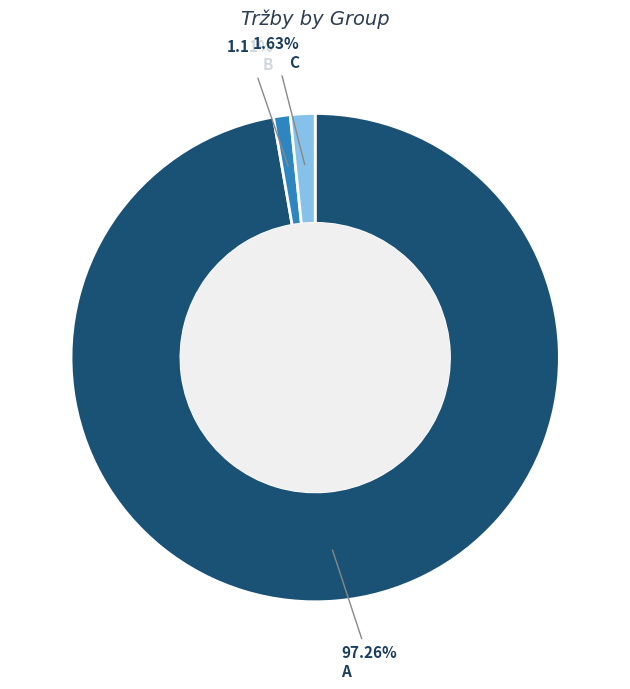

What is the ratio of the value at B to the value at C?

0.7